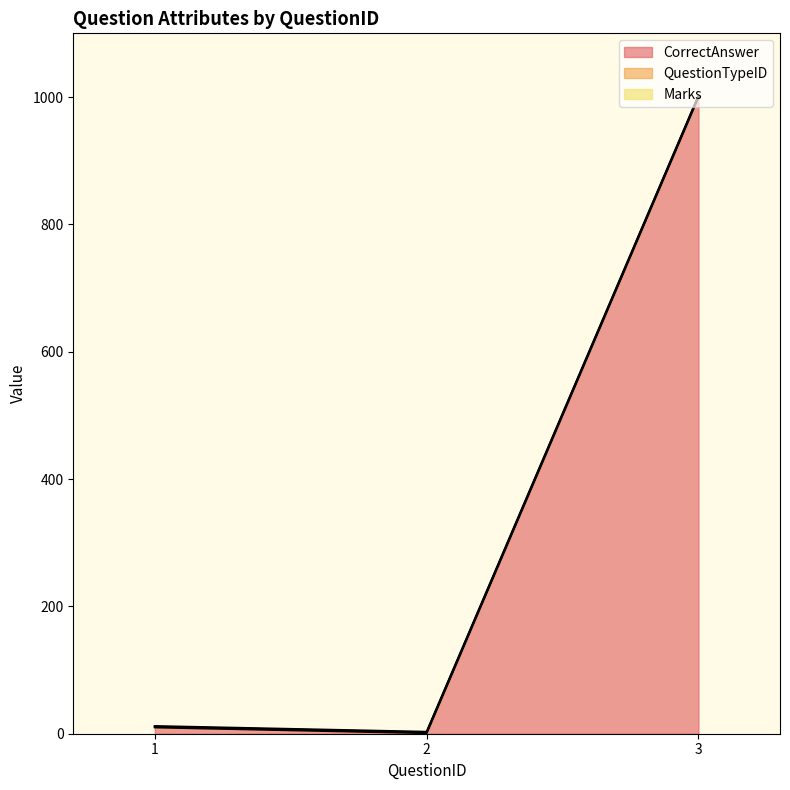

Between 1 and 2, which is larger?

1